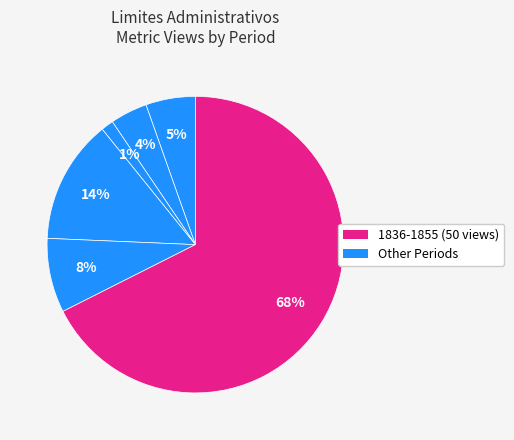

How many slices are in this pie chart?

6